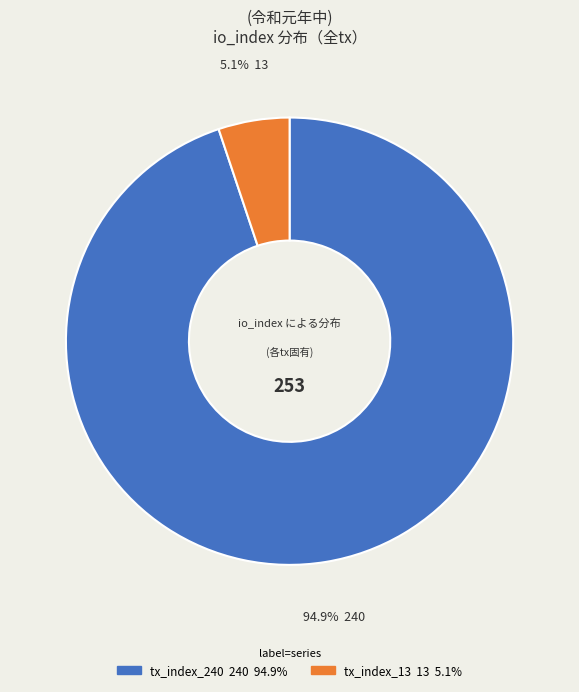

How many segments does this pie chart have?

2